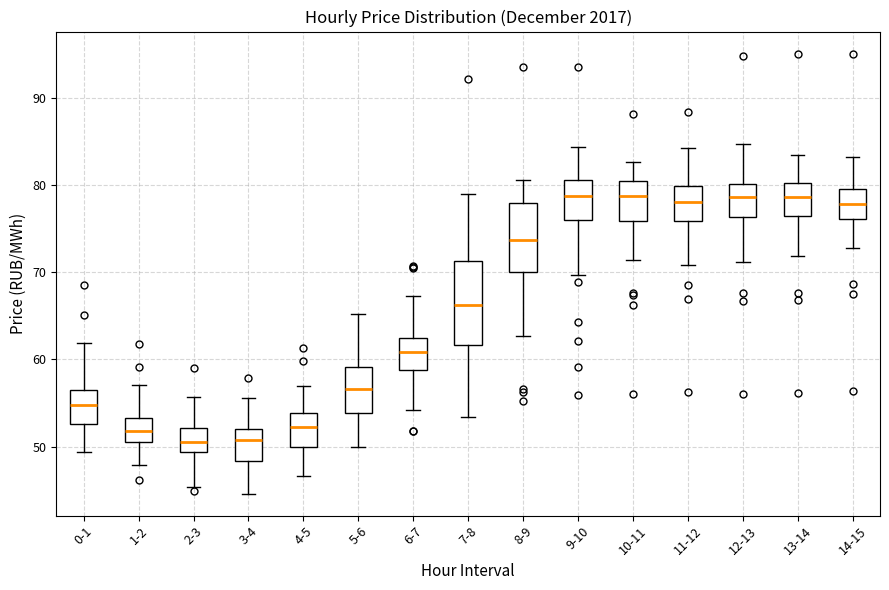

Reading left to right, transcribe this box plot: for each box, give where its median line is, the range the box spans, and where its two whiskers end, as read against the y-axis. The values are not printed on the chart, so give them approximately, as read against the axis.

0-1: median 55, box 53 to 56, whiskers 49 to 62
1-2: median 52, box 50 to 53, whiskers 48 to 57
2-3: median 51, box 49 to 52, whiskers 45 to 56
3-4: median 51, box 48 to 52, whiskers 45 to 56
4-5: median 52, box 50 to 54, whiskers 47 to 57
5-6: median 57, box 54 to 59, whiskers 50 to 65
6-7: median 61, box 59 to 62, whiskers 54 to 67
7-8: median 66, box 62 to 71, whiskers 53 to 79
8-9: median 74, box 70 to 78, whiskers 63 to 81
9-10: median 79, box 76 to 81, whiskers 70 to 84
10-11: median 79, box 76 to 80, whiskers 71 to 83
11-12: median 78, box 76 to 80, whiskers 71 to 84
12-13: median 79, box 76 to 80, whiskers 71 to 85
13-14: median 79, box 76 to 80, whiskers 72 to 83
14-15: median 78, box 76 to 80, whiskers 73 to 83